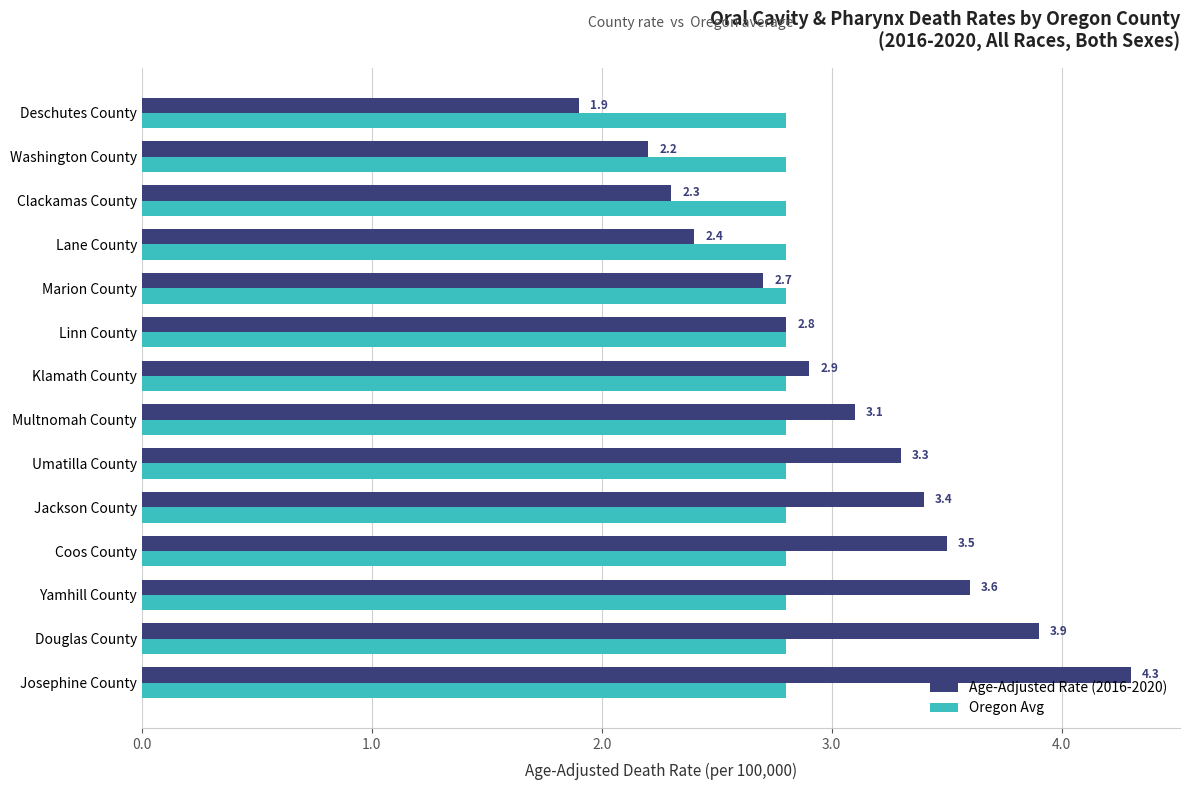

Read the Oregon Avg value at Washington County.

2.8